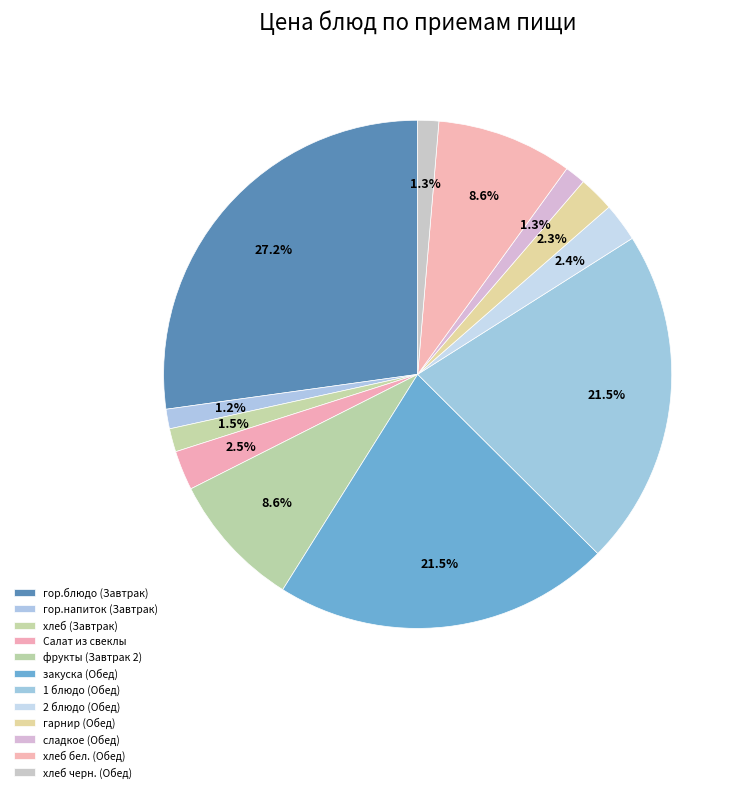

What percentage do сладкое (Обед) and хлеб (Завтрак) together represent?

2.8%